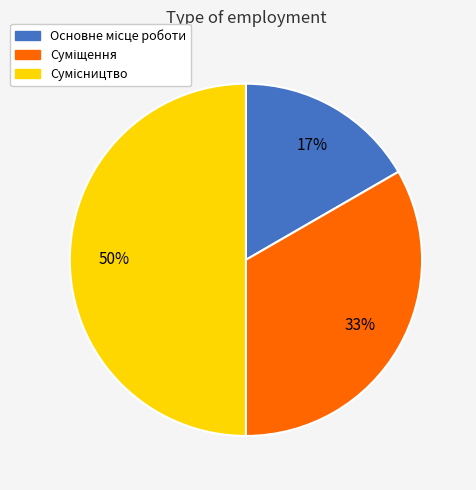

To the nearest percent, what is the difference between the largest and smallest slice percentages?

33%